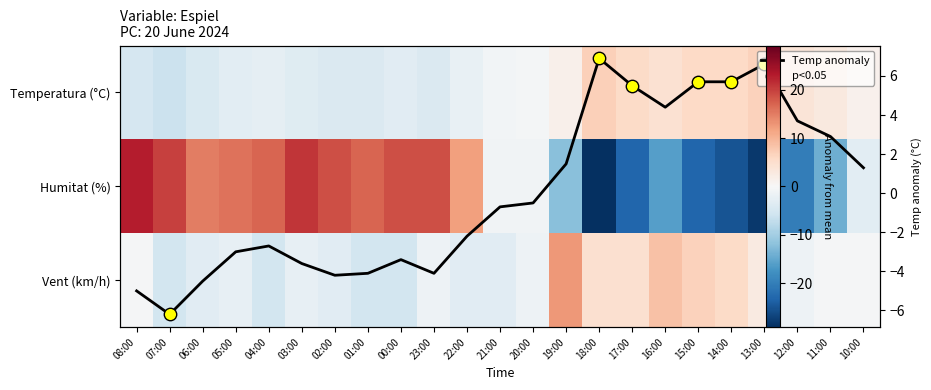

How many values in the Velocitat del vent (km/h) series exceed -1?

10